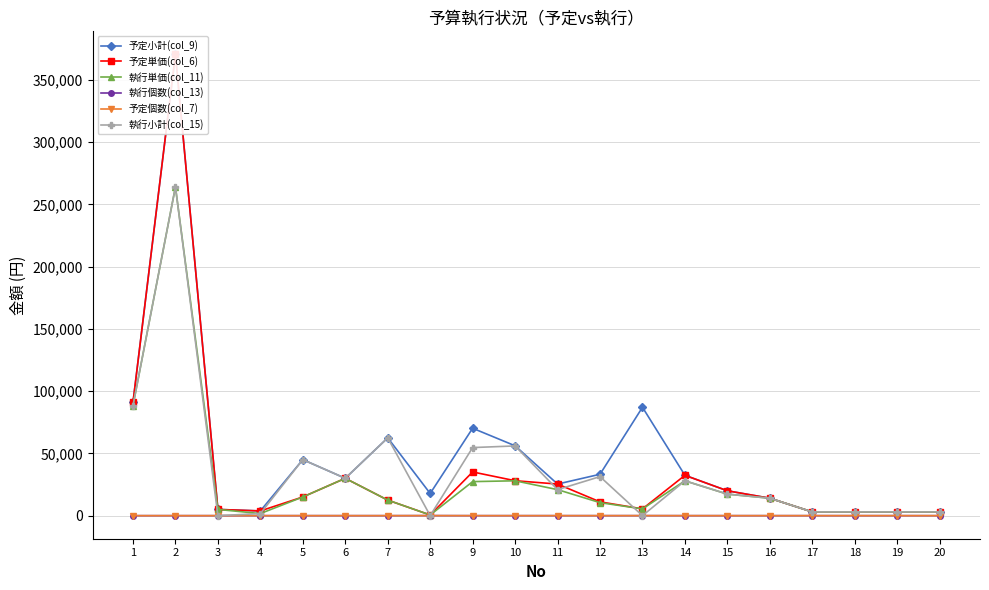

Which series changed the most between 1 and 12?

予定単価(col_6)